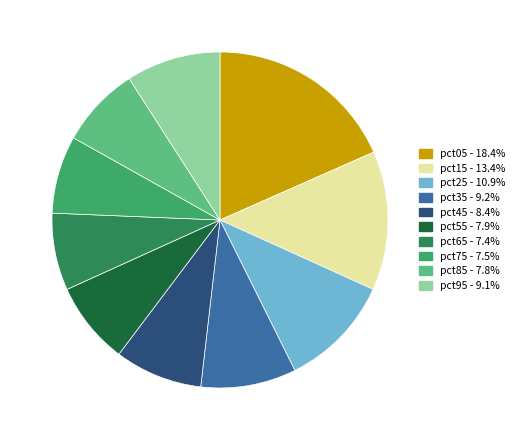

Which category has the biggest portion of the pie?

pct05